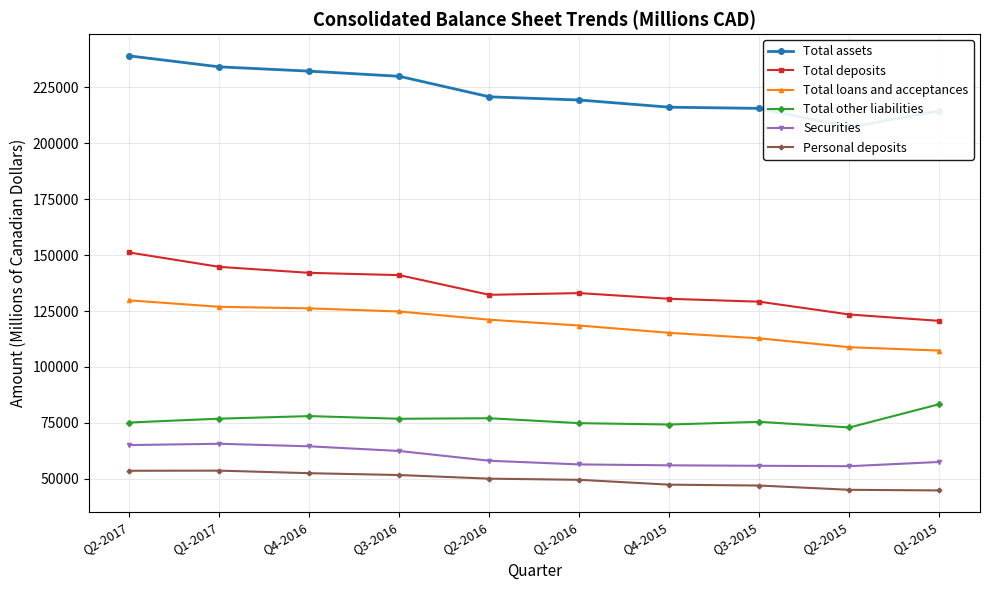

Which series has the widest spread of values?

Total assets